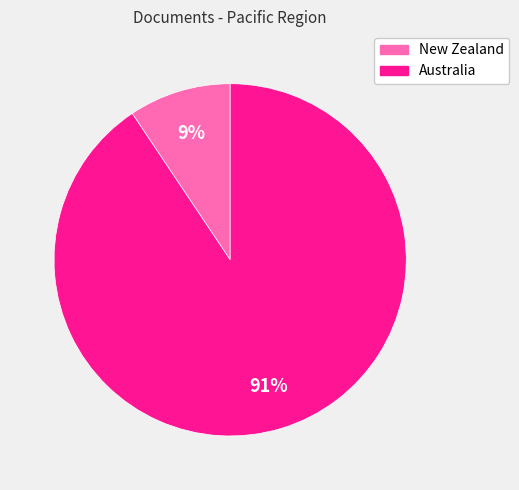

Is the sum of New Zealand and Australia greater than half?

Yes